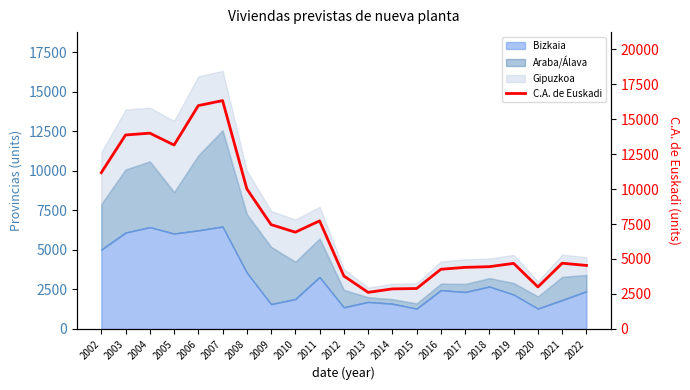

What is the value of the 10th point from the left?

7725